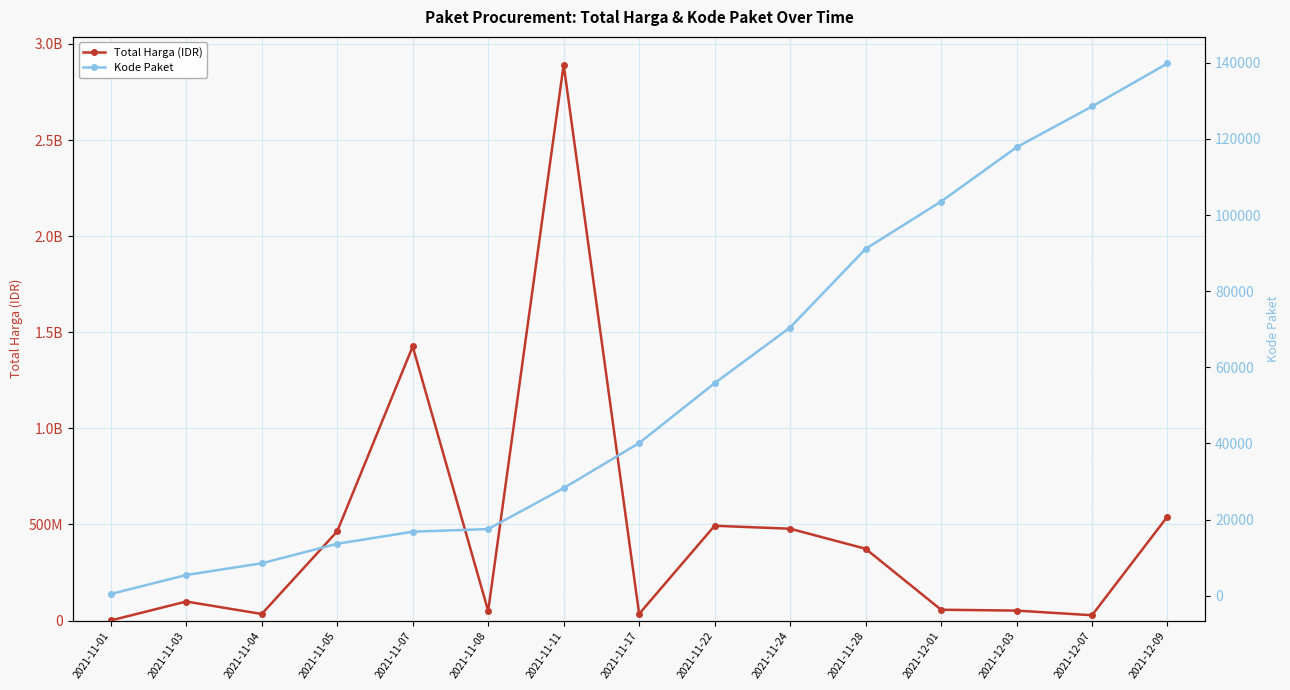

Reading left to right, list all the values displayed in this chart.

Total Harga (IDR): 333600	98772570	34000000	464002100	1425867900	49730040	2892122000	34292000	493000000	477600000	373404000	56152800	51601000	27412000	541071000
Kode Paket: 464	5449	8530	13652	16823	17509	28271	40112	55826	70453	91101	103541	117783	128516	139817